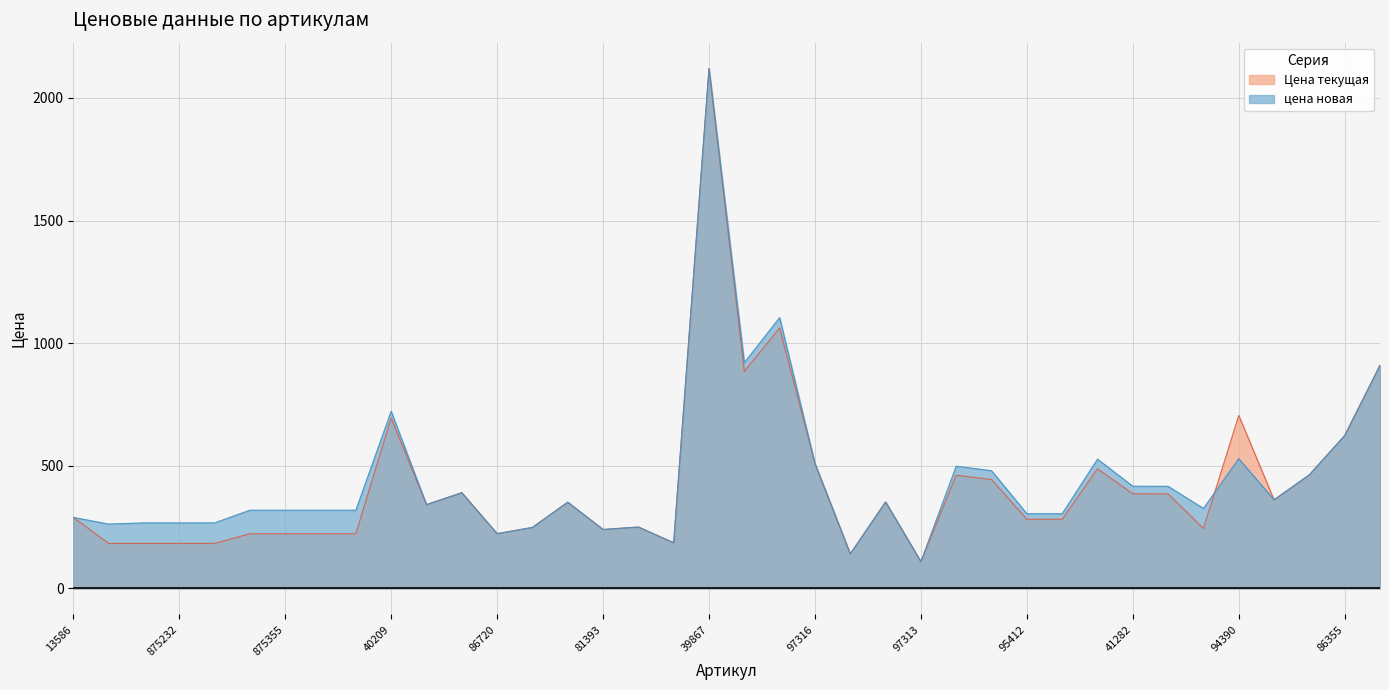

At how many categories does at least one series exceed 262?

31